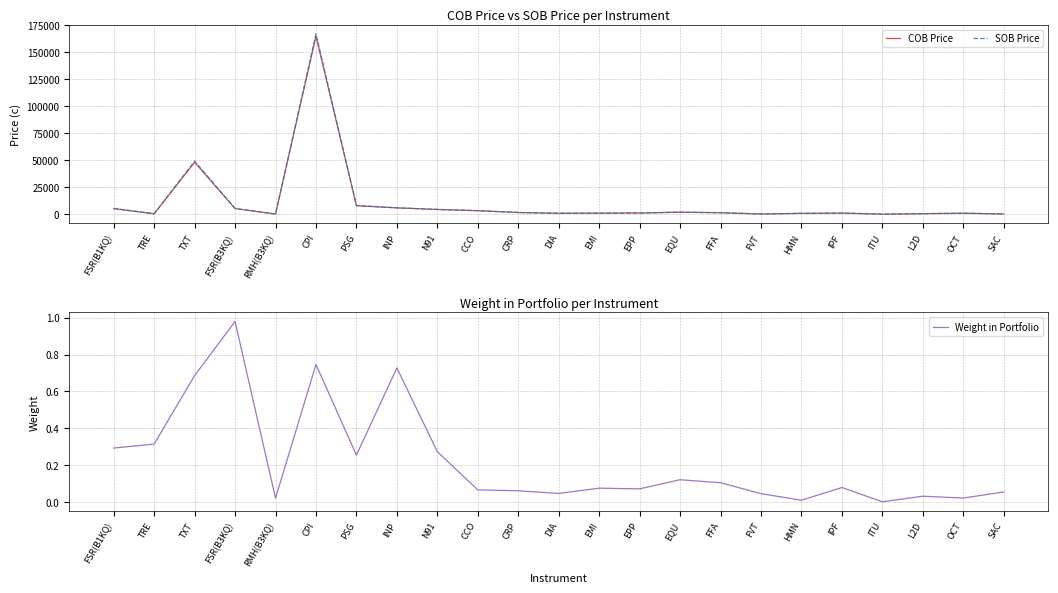

True or false: Weight in Portfolio and SOB Price cross at least once.

False